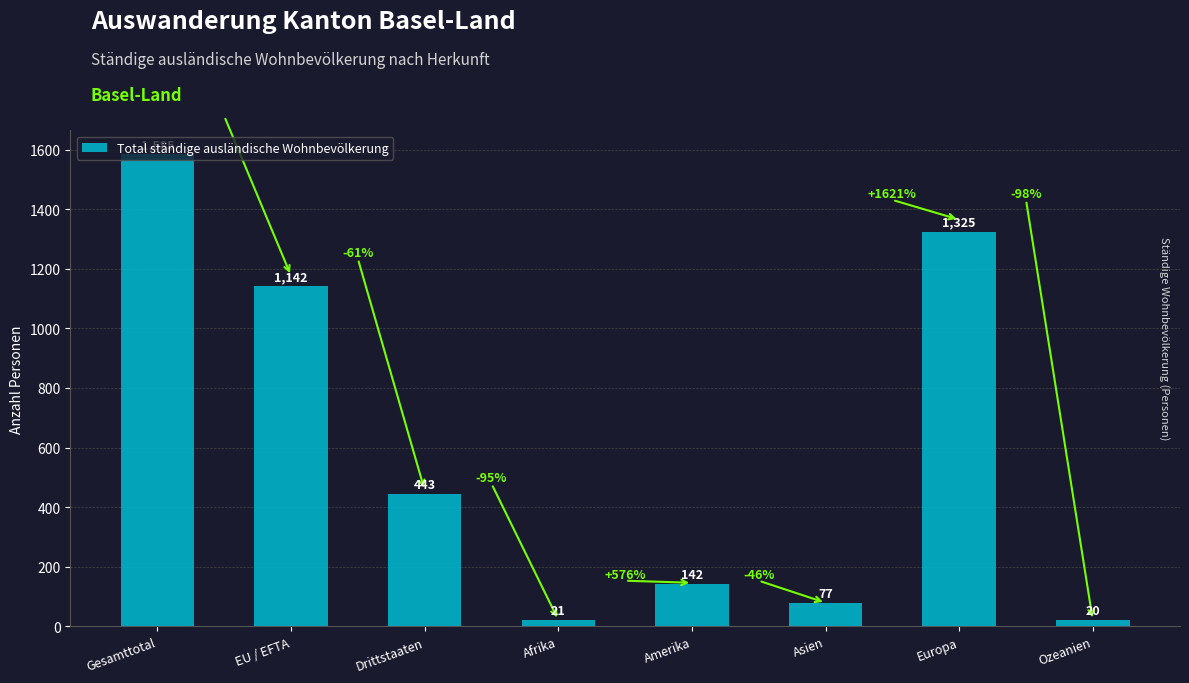

What is the difference between the maximum and second lowest values?

1564